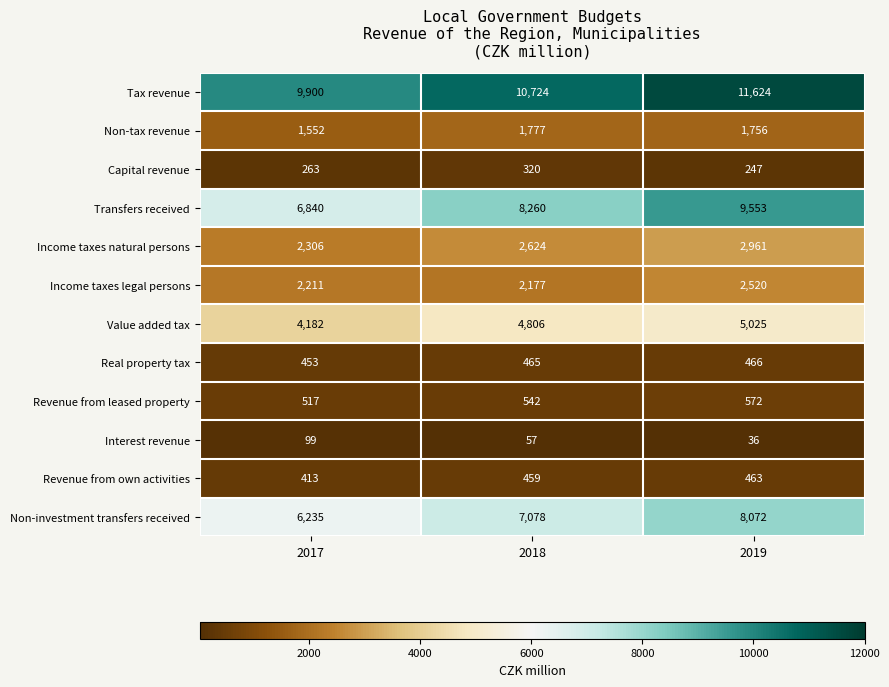

Which series has the largest total across all categories?

Tax revenue